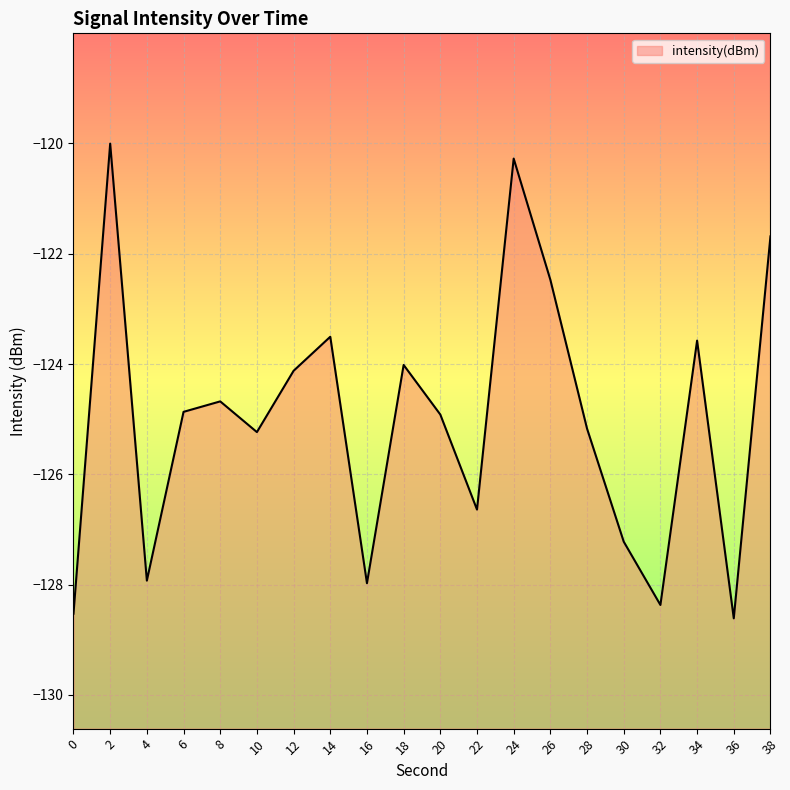

Which has a higher value, 34 or 38?

38